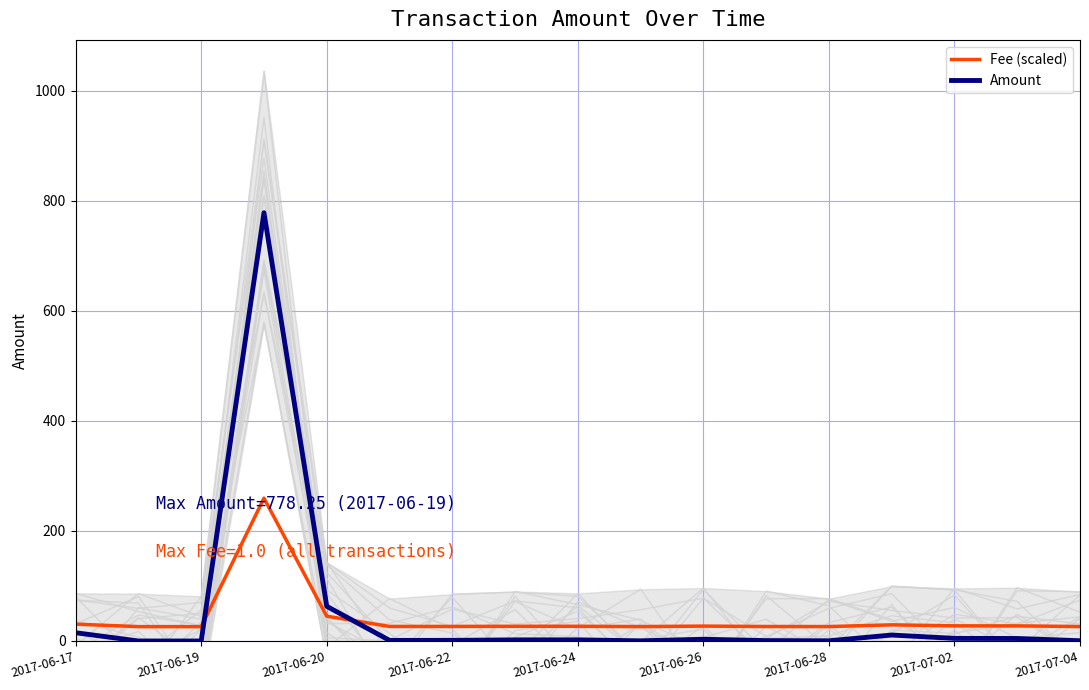

Reading right to left, list all the values displayed in this chart.

Historical: -37.0	-55.9	-56.0	-44.0	63.9	90.6	-88.4	40.1	21.4	72.1	-83.4	-64.7	-1.8	808.7	44.4	86.2	-8.8
Fee (scaled): 26.3	27.5	27.5	29.4	26.2	26.3	27.1	26.2	26.7	26.7	26.4	26.4	45.0	259.6	26.1	26.1	30.6
Amount: 0.5	4.6	4.8	10.8	0.4	0.7	3.2	0.3	2.1	2.0	1.1	1.1	63.0	778.3	0.0	0.0	15.0